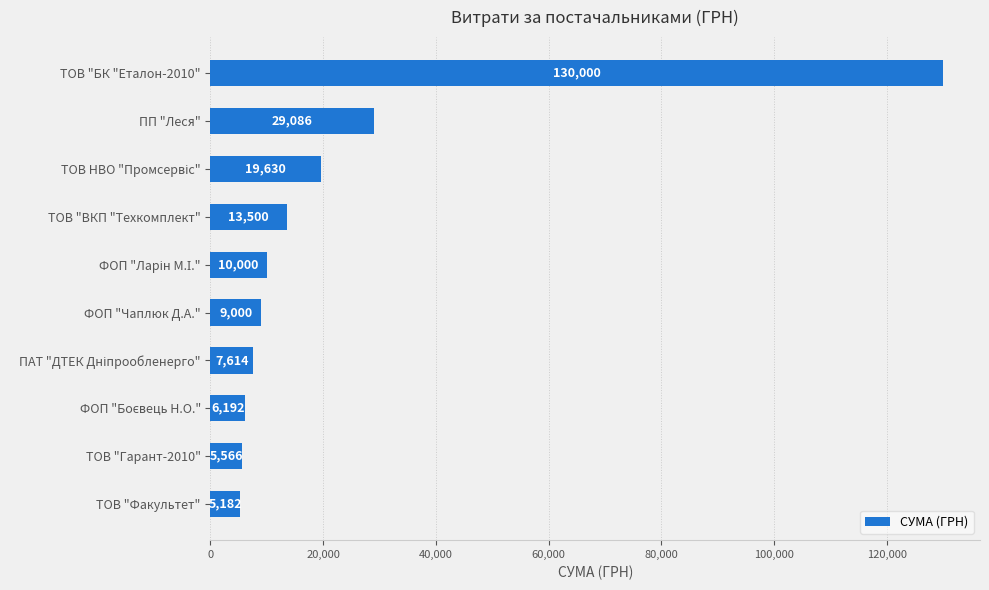

At which label is the value closest to 67591?

ПП "Леся"